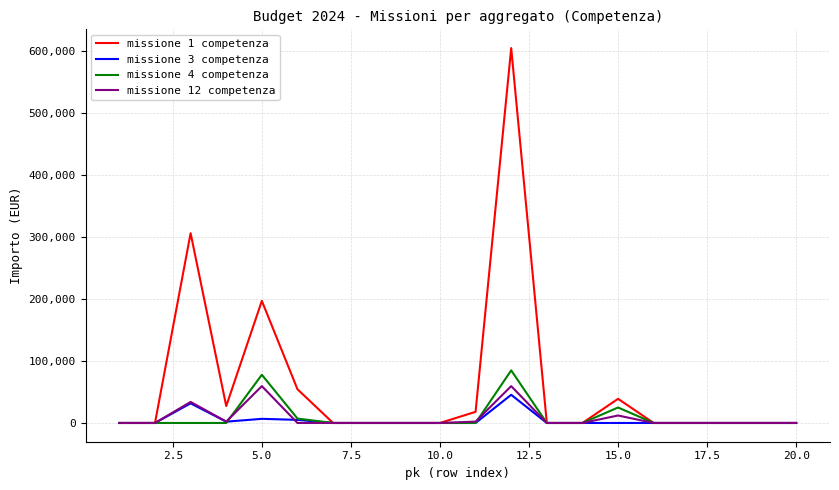

Which series has the largest range (max minus min)?

missione 1 competenza